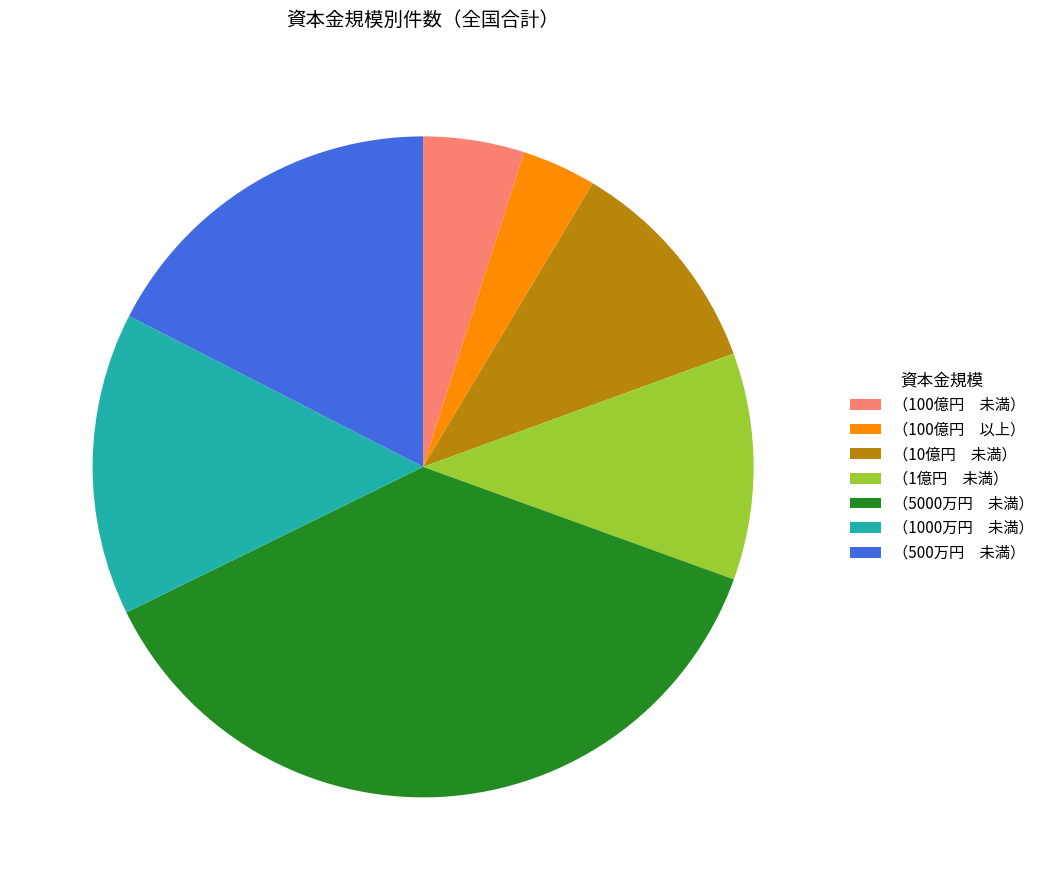

True or false: （1億円 未満） accounts for 21% of the total.

False